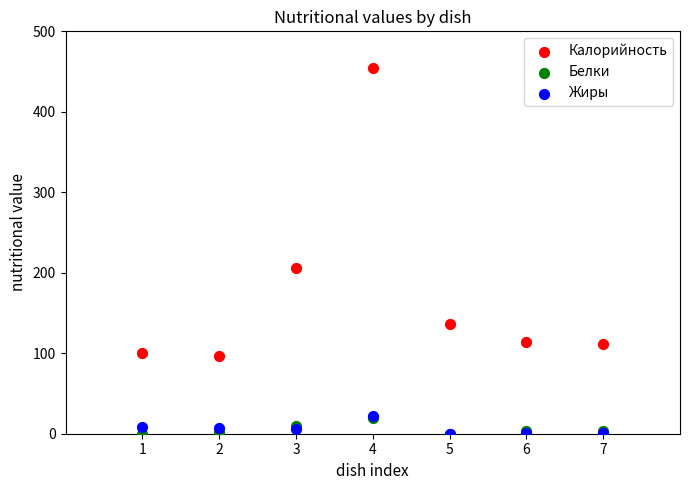

Across all series, what Y value is closest to 227?

206.0